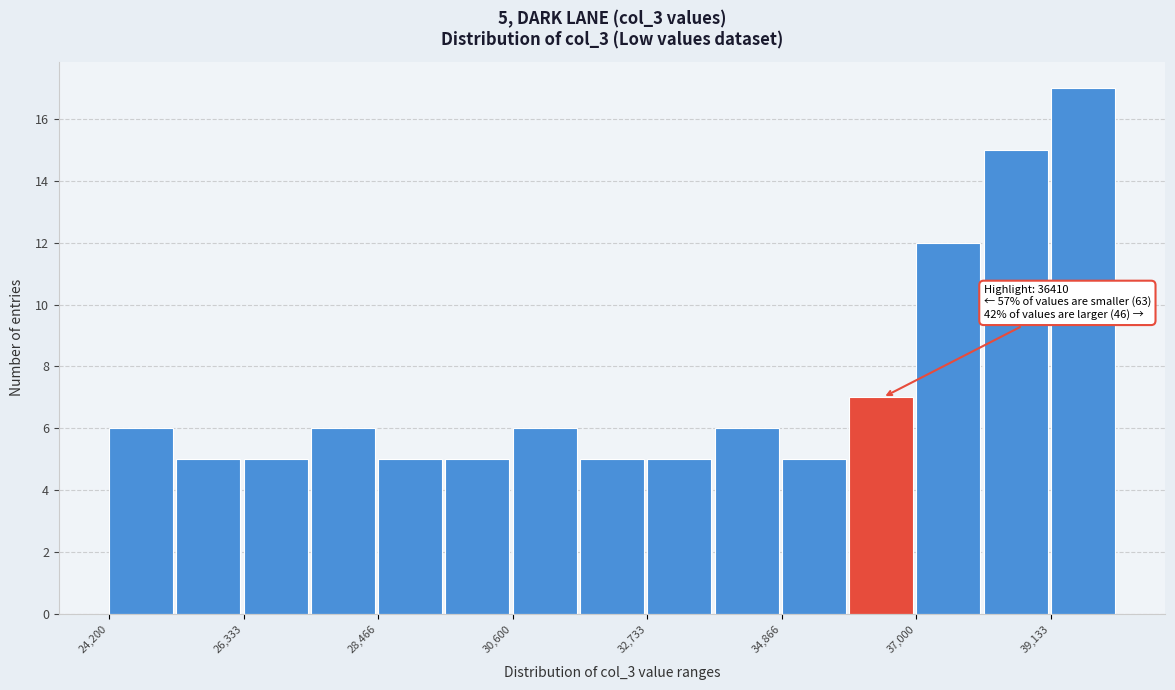

Around what value on the x-axis is the tallest bar? Give the approximate position of its centre, as read against the axis.

39500